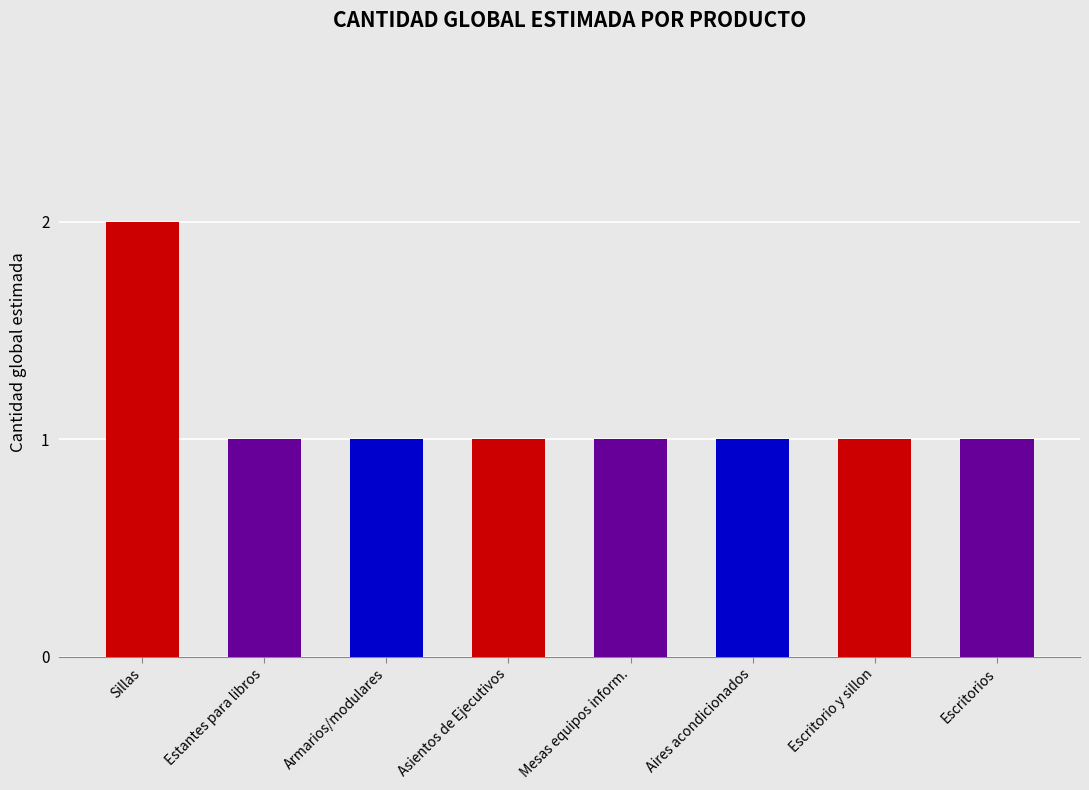

What is the greatest value displayed?

2